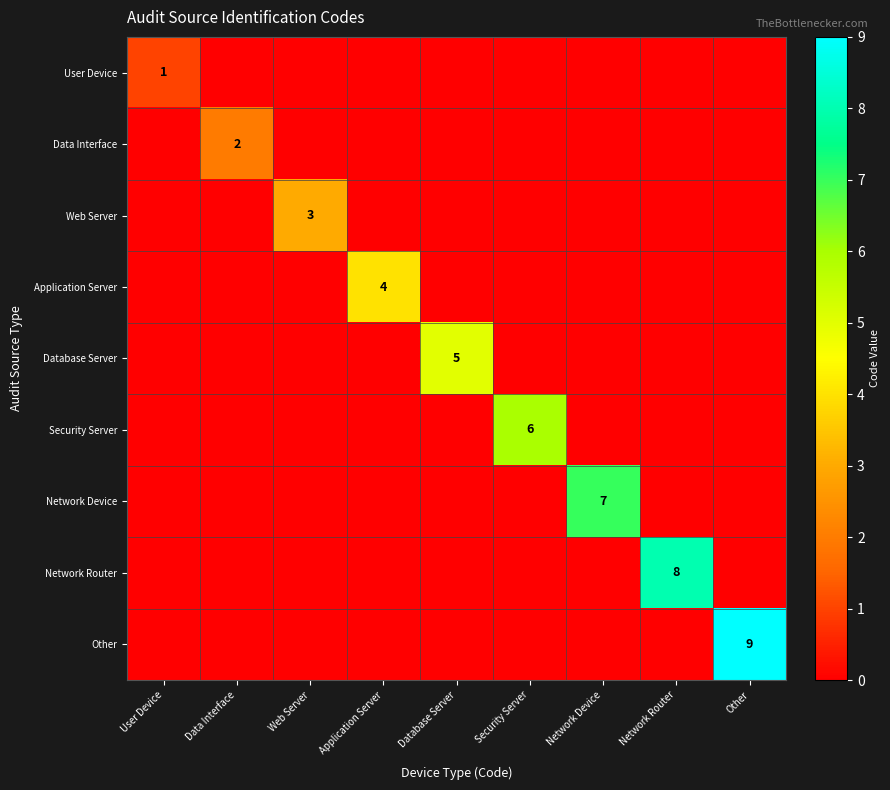

Between Security Server and Database Server, which is larger?

Security Server